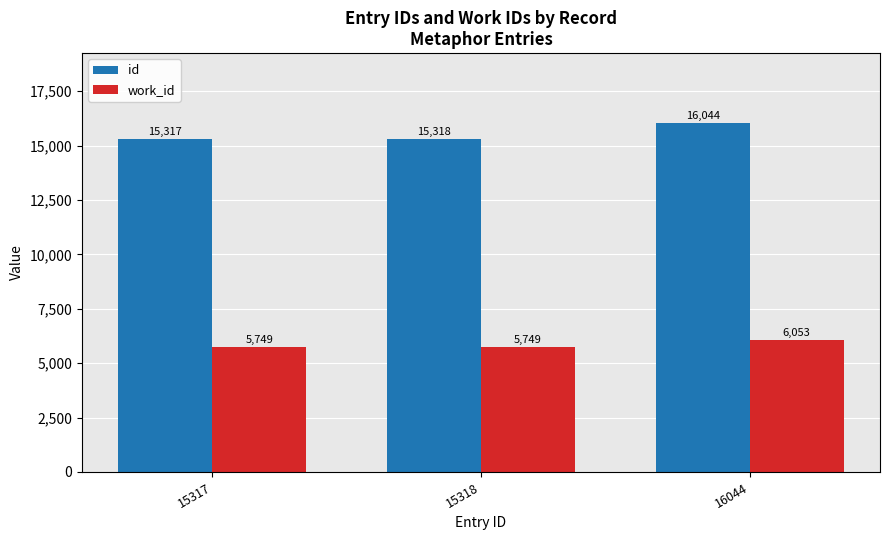

What is the maximum value shown in the chart?

16044